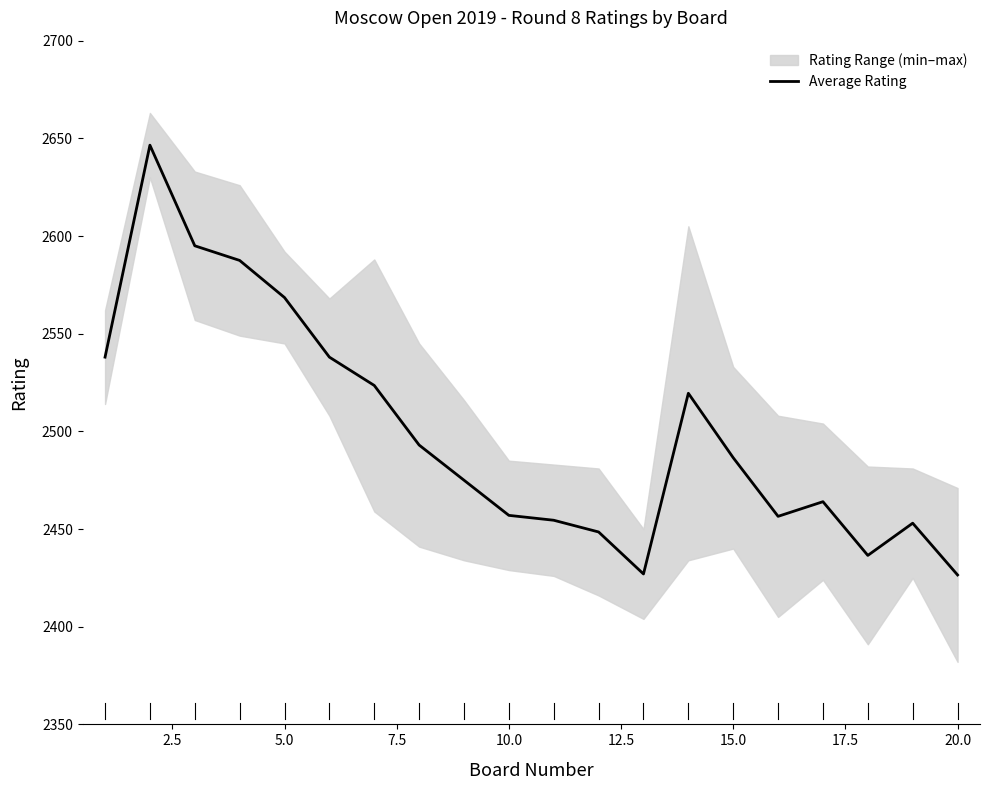

What is the average value?

2499.7